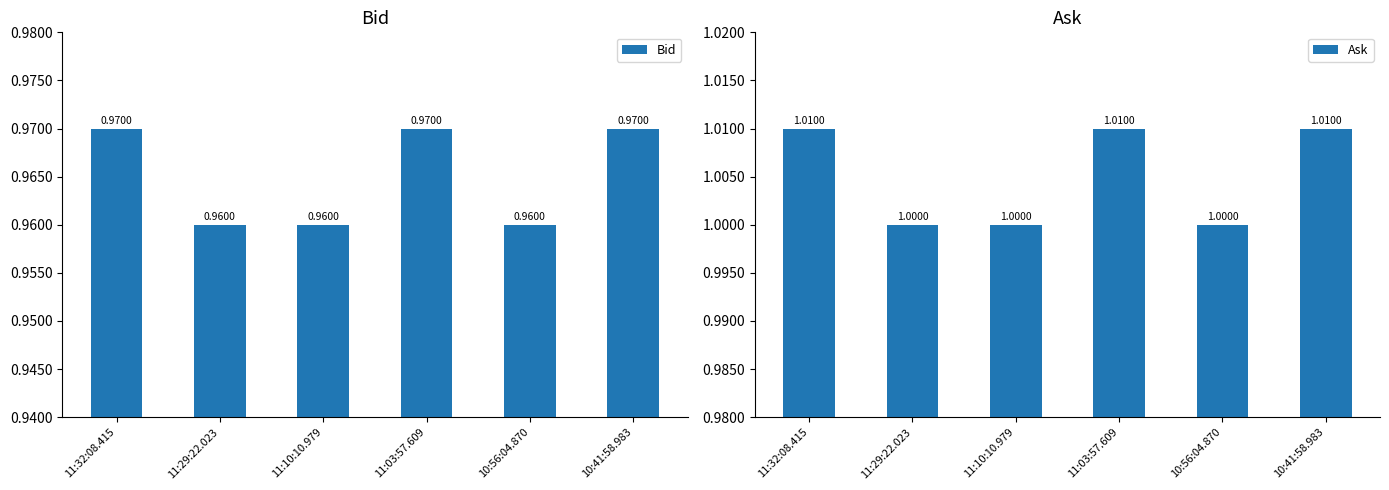

How many bars are there in total?

12